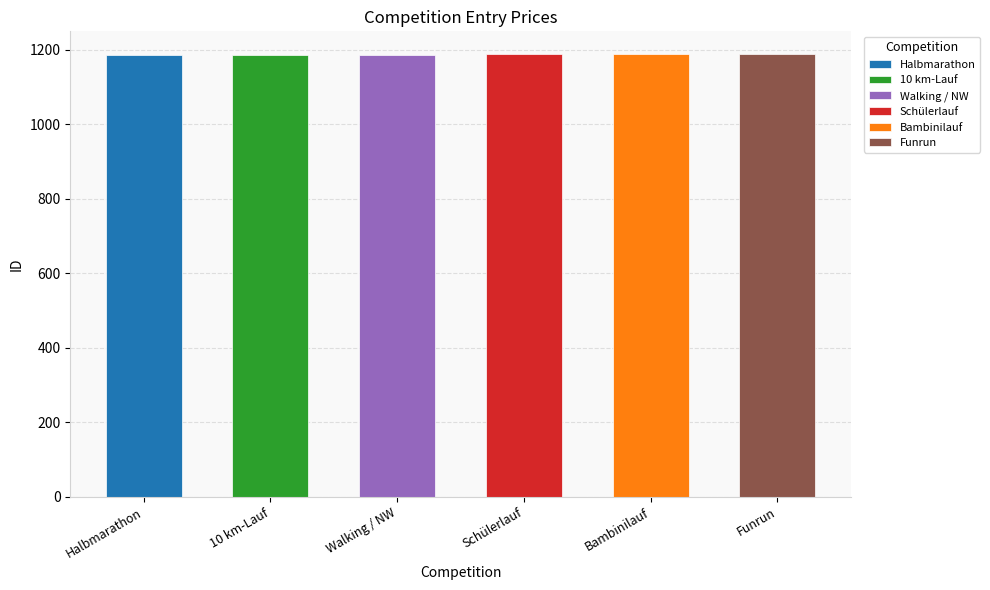

Where does the data first go above 1188?

Bambinilauf